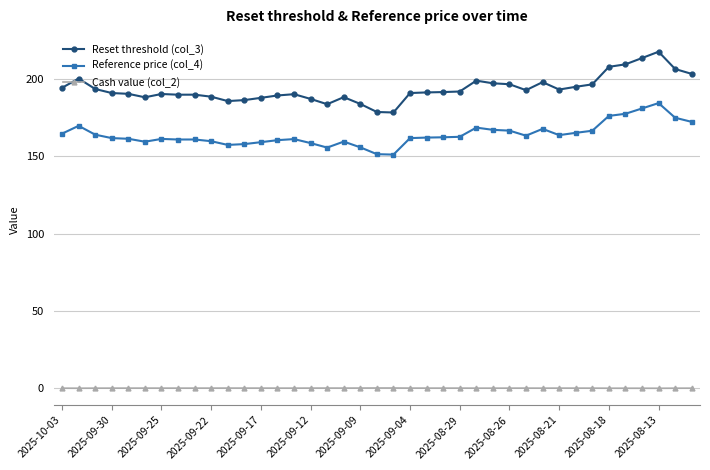

List the series in order of their overall mean, lowest first.

Cash value (col_2), Reference price (col_4), Reset threshold (col_3)